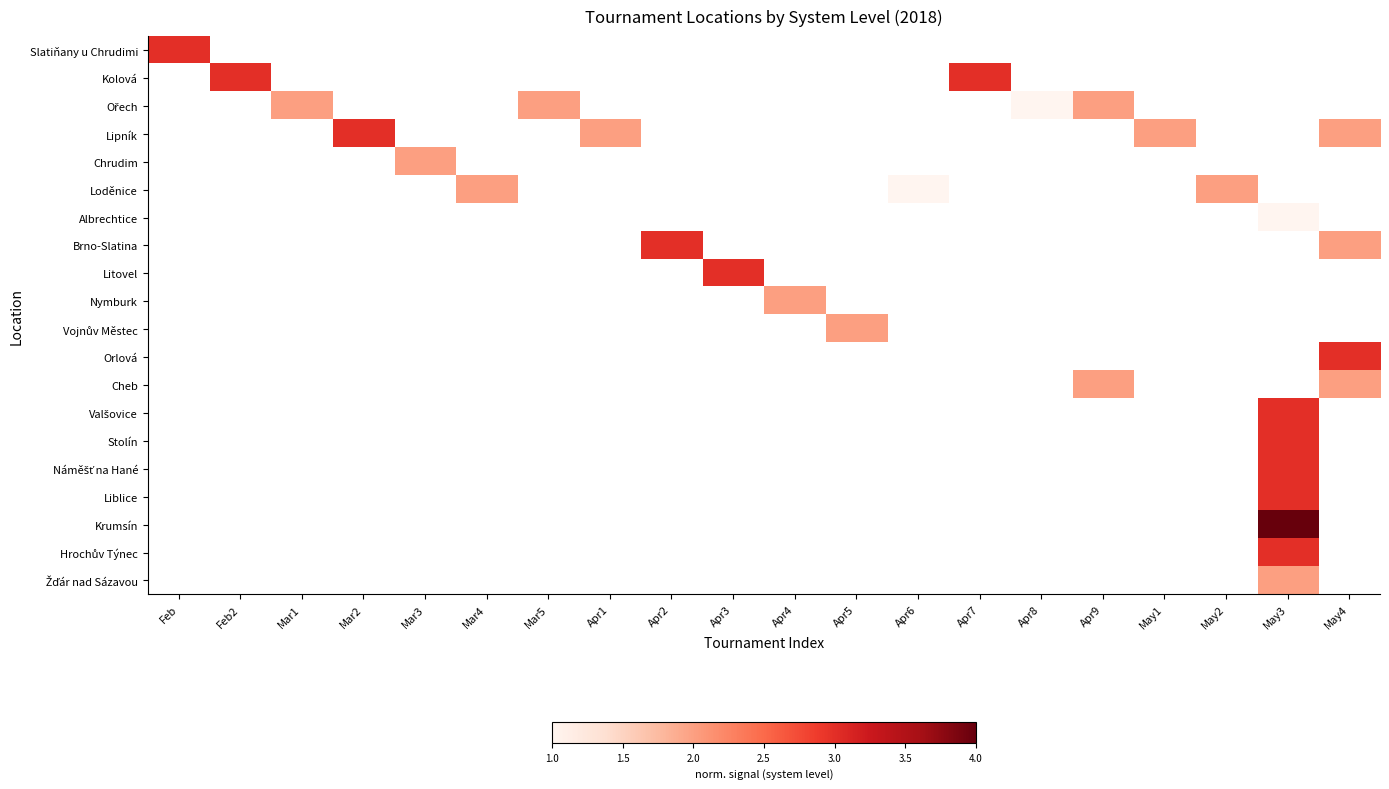

Which label corresponds to the smallest value in the chart?

Apr8